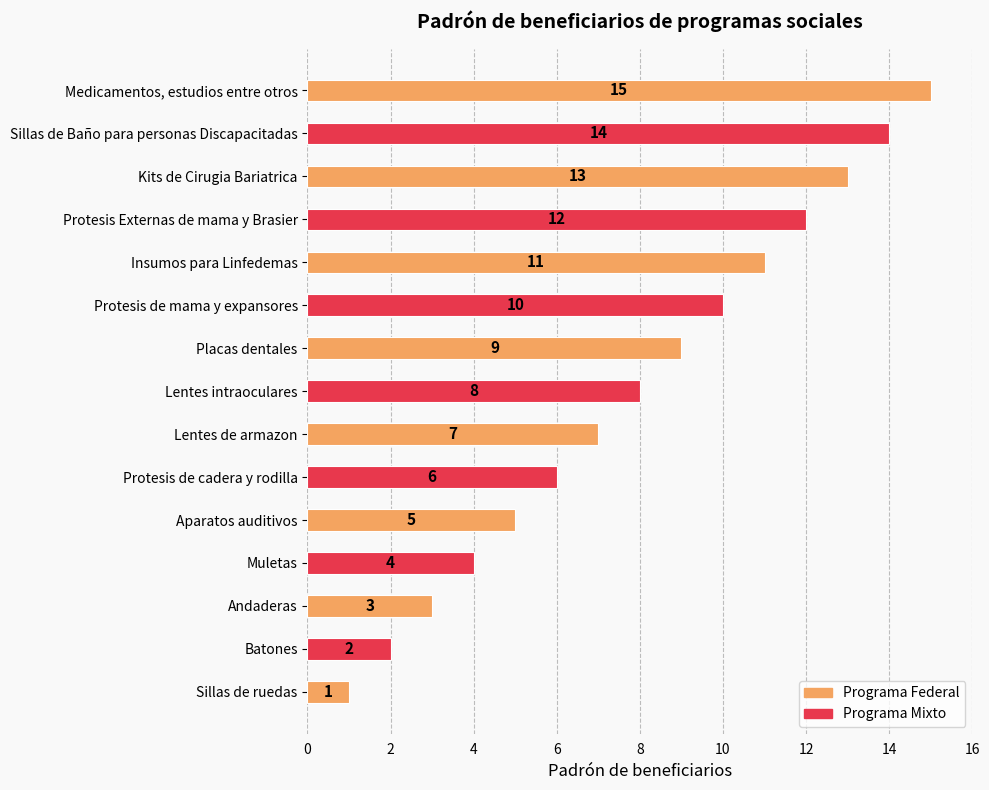

What is the difference between the maximum and minimum values?

14